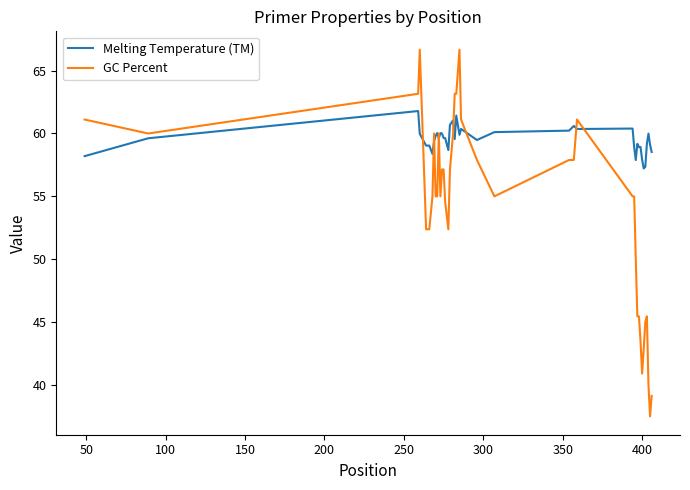

Which series has the widest spread of values?

GC Percent